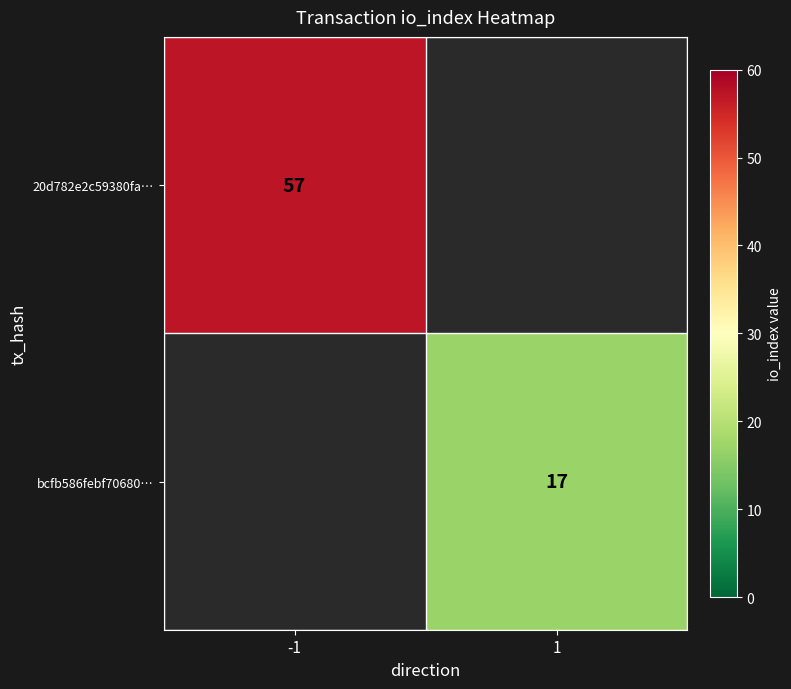

Which category has the lowest value across all series?

1